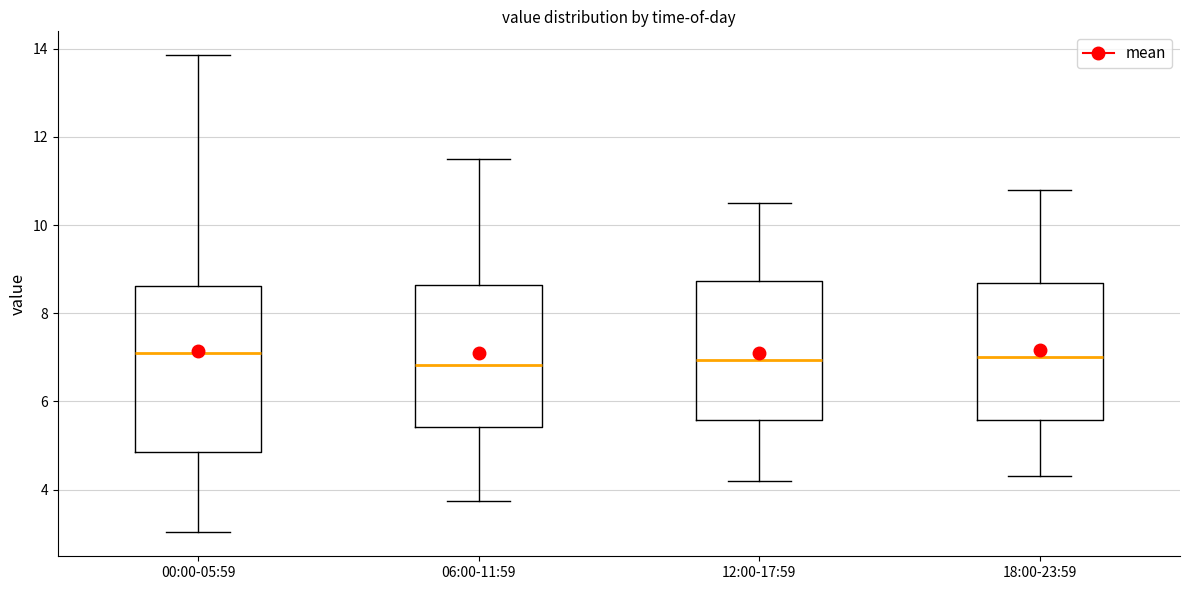

Which box is the tallest, from its lower edge to its upper edge?

00:00-05:59